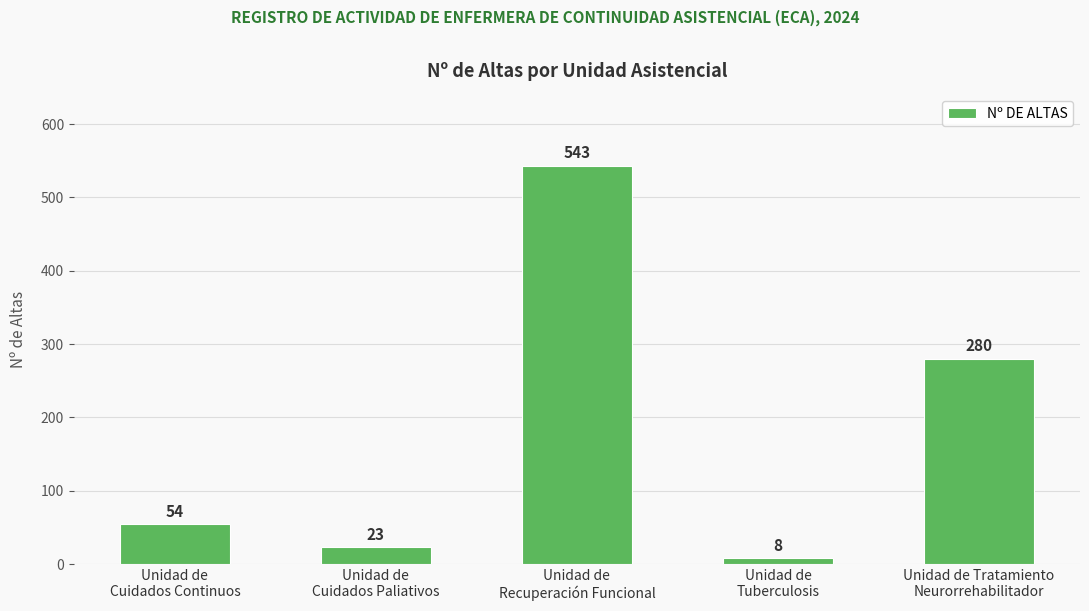

Which category has the highest value across all series?

Unidad de
Recuperación Funcional